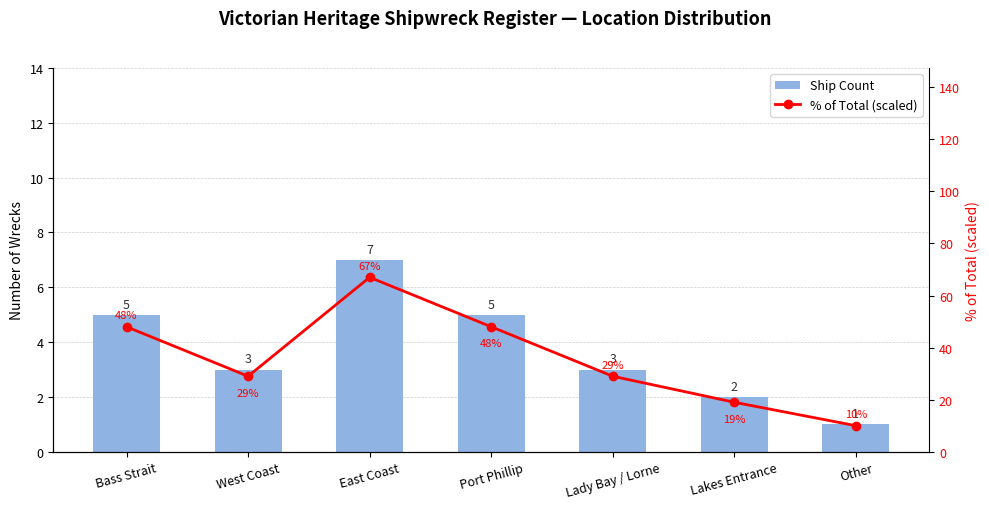

The % of Total (scaled) series shows 50 at West Coast. True or false?

False